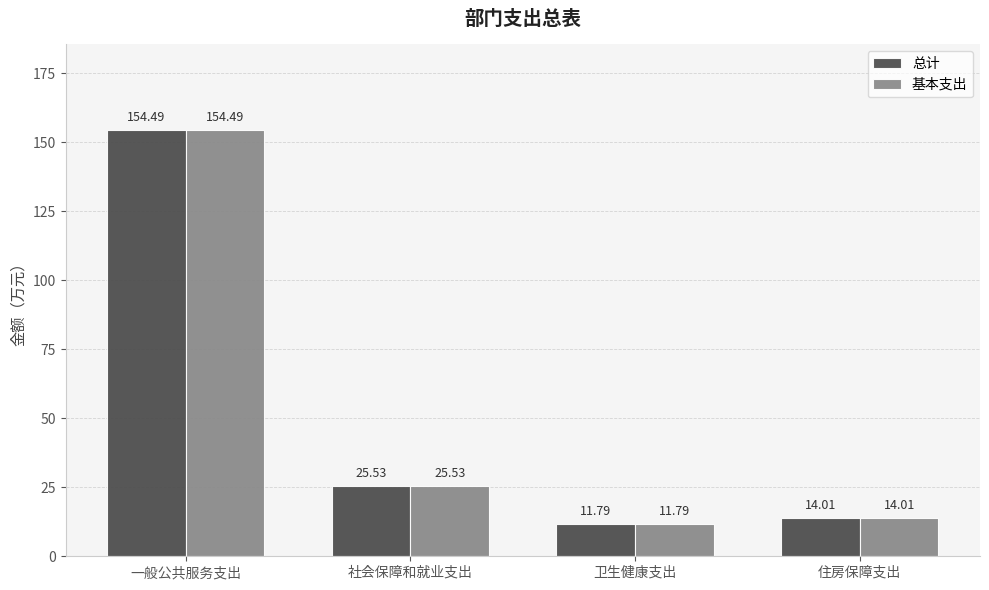

What position from the right is 卫生健康支出?

2